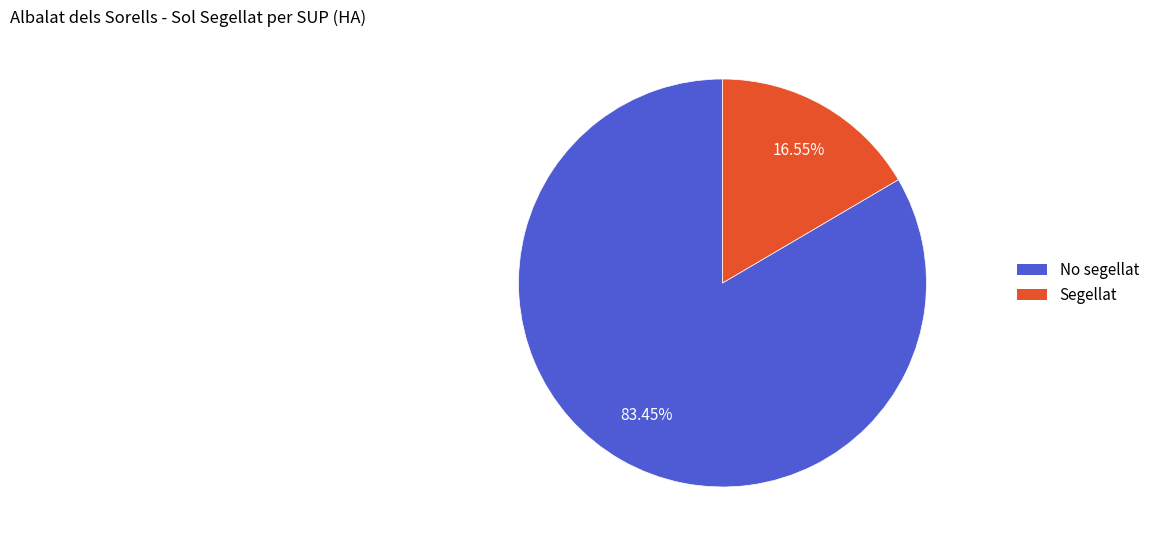

Is Segellat the majority of the pie?

No